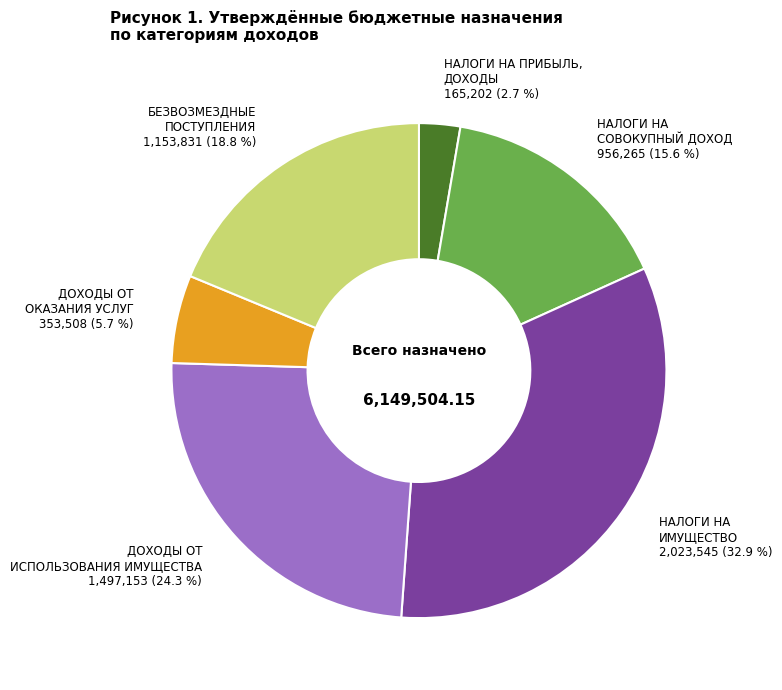

How much of the chart is everything except НАЛОГИ НА ПРИБЫЛЬ, ДОХОДЫ?

97.3%